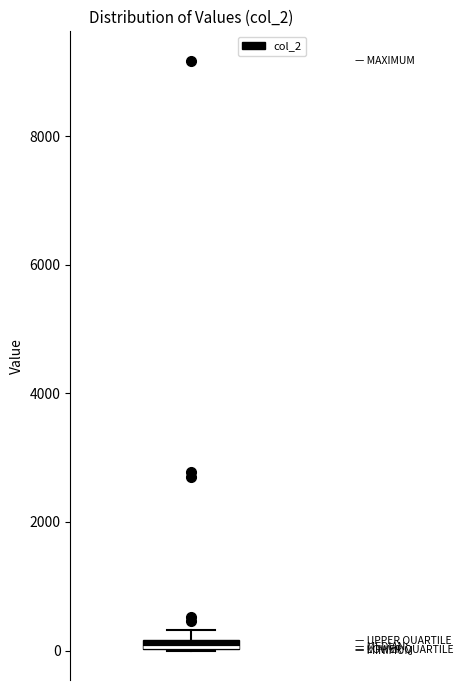

Where is the upper edge of the box on the y-axis? The values are not printed on the chart, so give them approximately, as read against the axis.

200